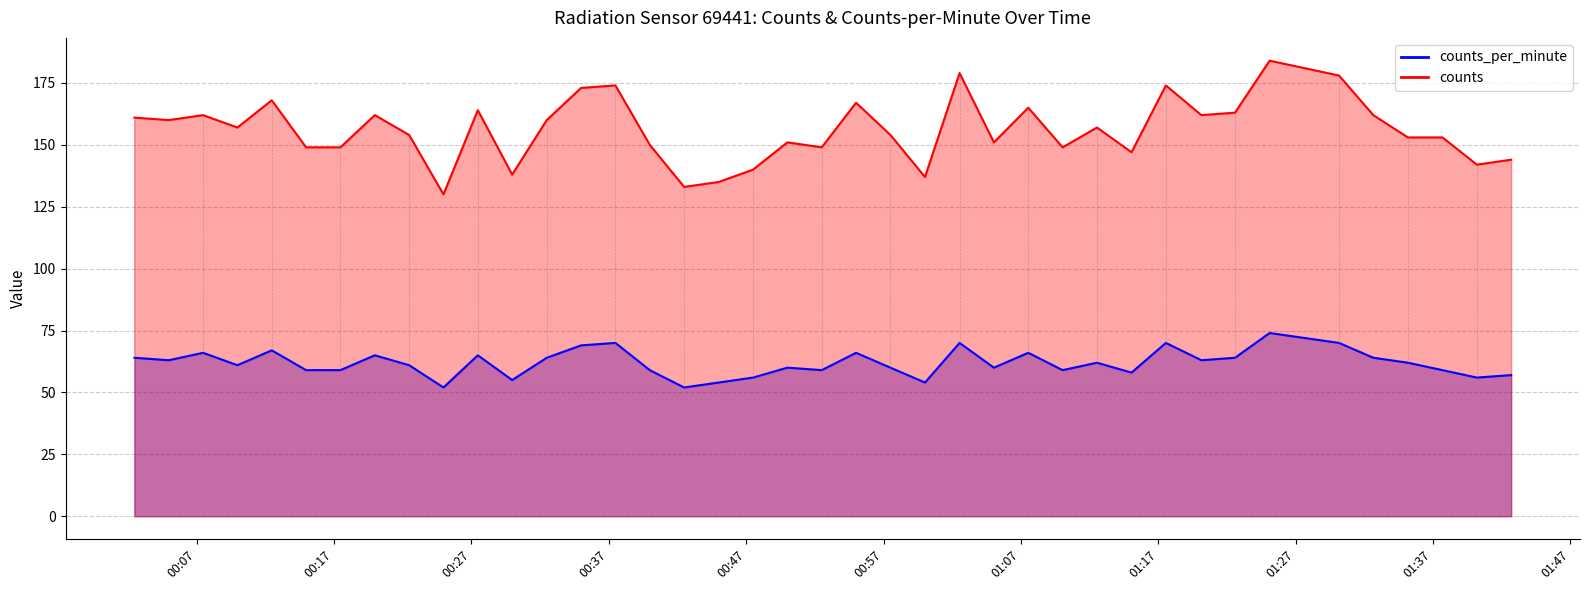

The counts_per_minute series shows 64 at 2022-07-10T01:32:39. True or false?

True